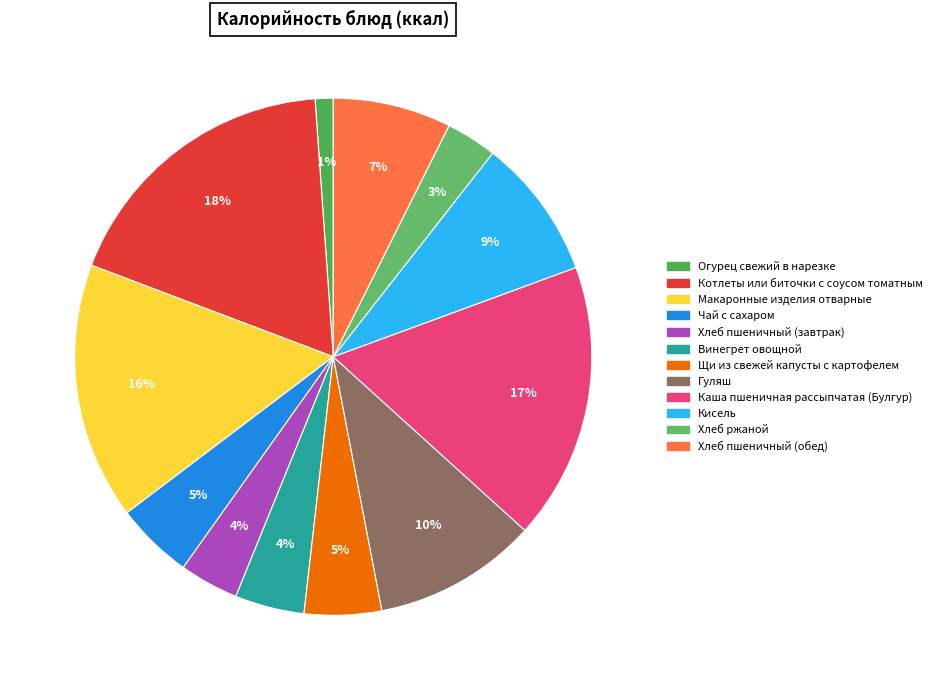

Rank the categories by value from lowest to highest.

Огурец свежий в нарезке, Хлеб ржаной, Хлеб пшеничный (завтрак), Винегрет овощной, Щи из свежей капусты с картофелем, Чай с сахаром, Хлеб пшеничный (обед), Кисель, Гуляш, Макаронные изделия отварные, Каша пшеничная рассыпчатая (Булгур), Котлеты или биточки с соусом томатным